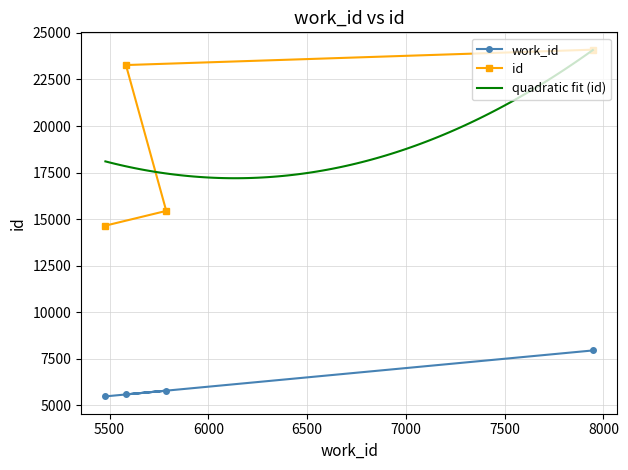

Rank the series by their maximum value, from highest to lowest.

id, work_id